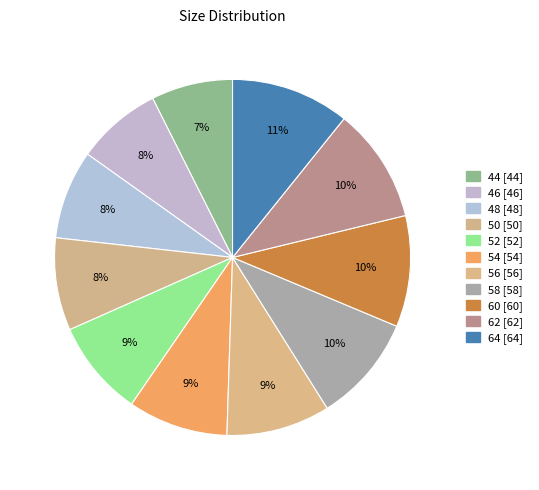

Is it true that 60 is 1% of the pie?

False